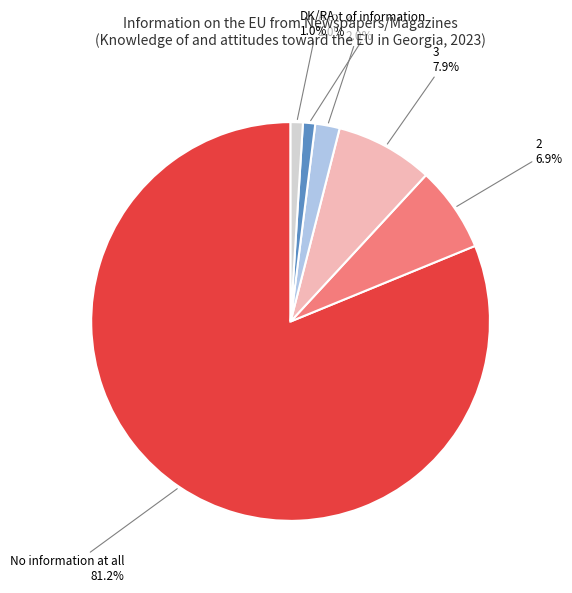

How many slices are in this pie chart?

6